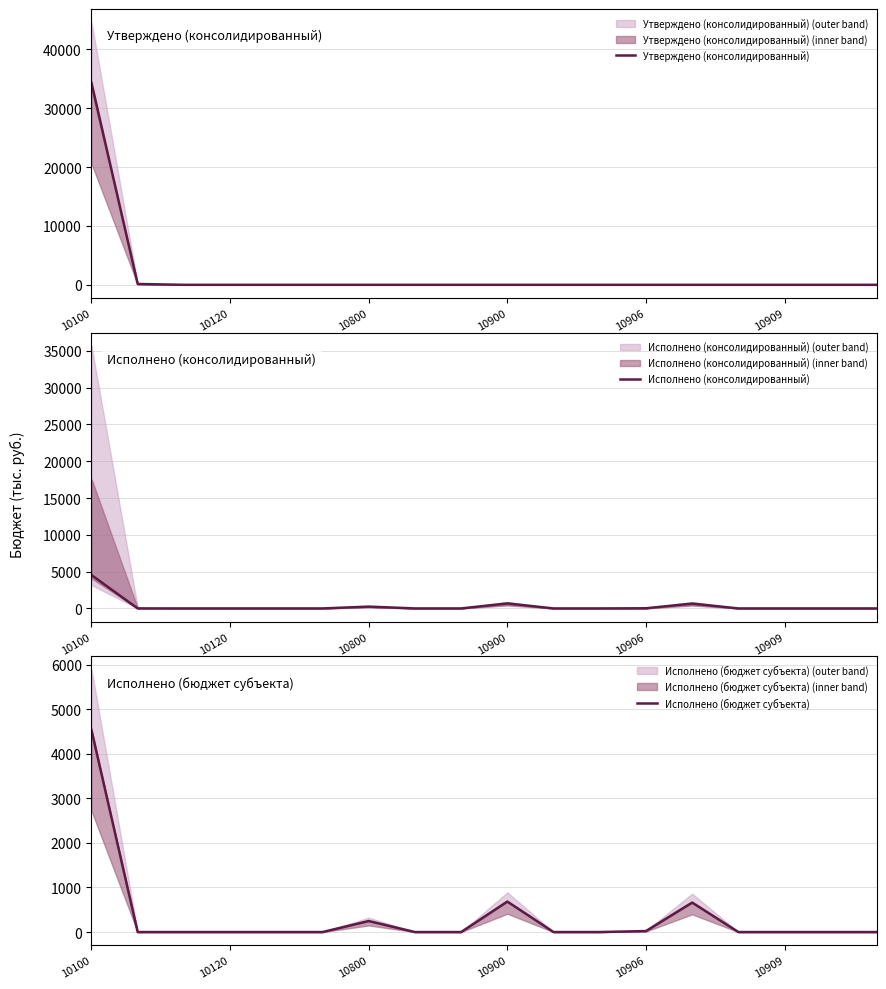

Reading left to right, what are all the values shown in this chart?

Утверждено (консолидированный): 34339.8	140.6	0.0	0.0	0.0	0.0	0.0	0.0	0.0	0.0	0.0	0.0	0.0	0.0	0.0	0.0	0.0	0.0
Исполнено (консолидированный): 4532.8	0.0	0.0	0.0	0.0	0.0	247.4	0.0	0.0	683.8	0.0	0.0	22.1	661.7	0.0	0.0	0.0	0.0
Исполнено (бюджет субъекта): 4532.8	0.0	0.0	0.0	0.0	0.0	247.4	0.0	0.0	683.8	0.0	0.0	22.1	661.7	0.0	0.0	0.0	0.0